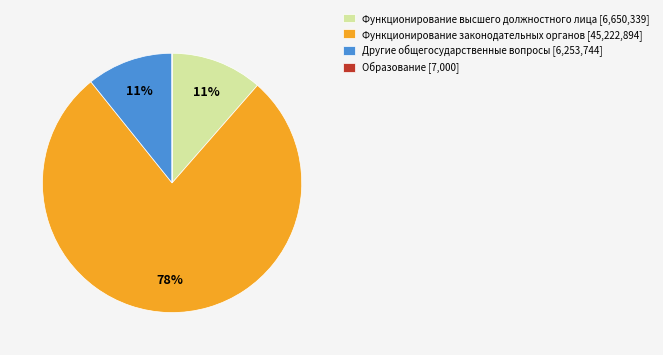

To the nearest percent, what is the difference between the Другие общегосударственные вопросы [6,253,744] and Функционирование законодательных органов [45,222,894] slice percentages?

67%